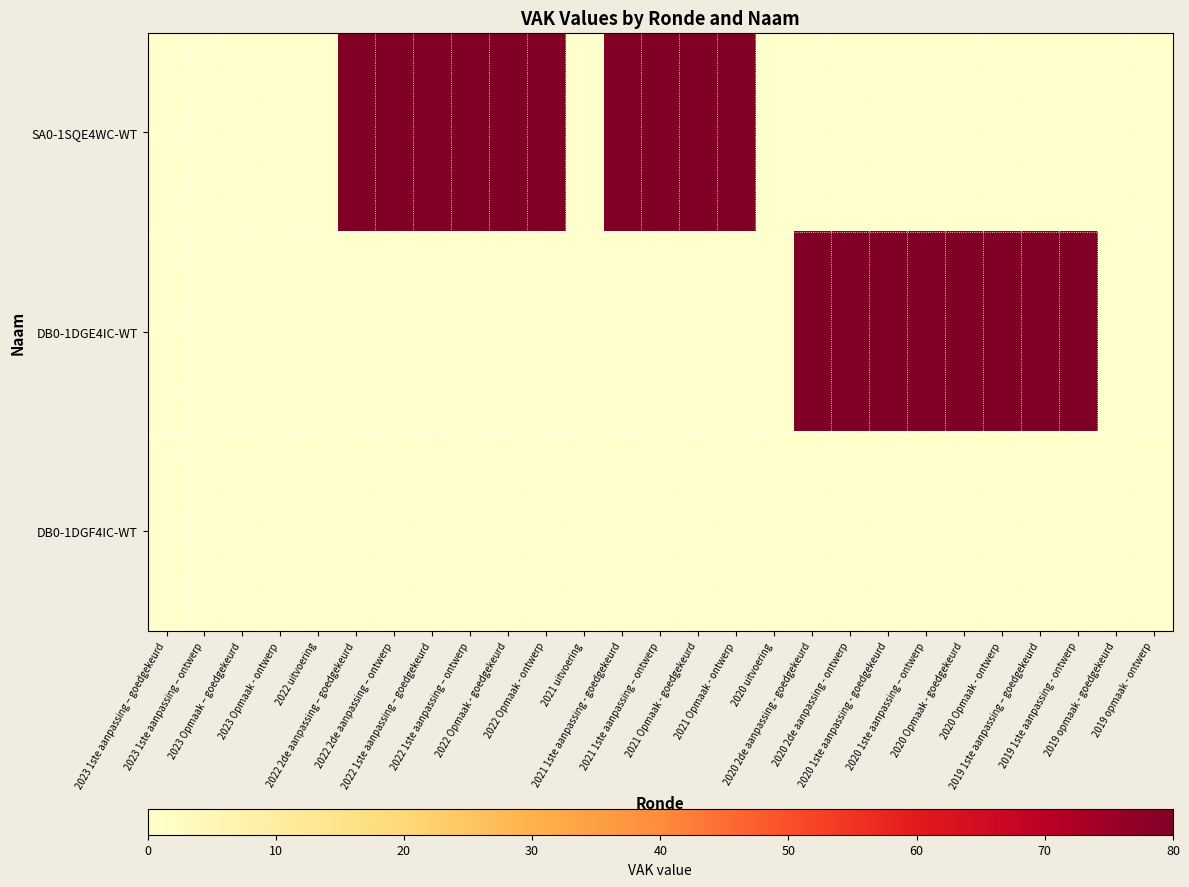

What is the greatest value displayed?

80